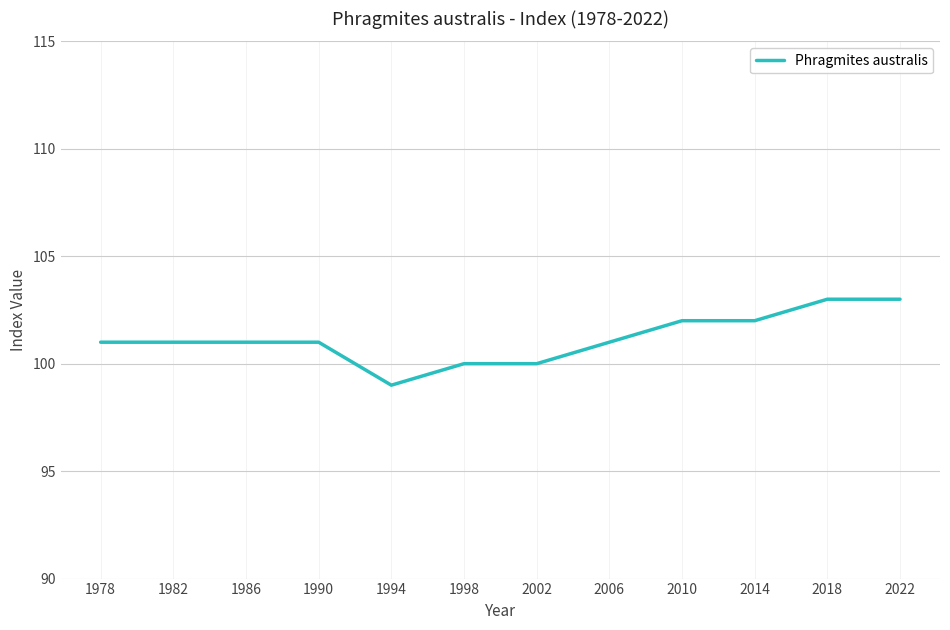

Reading right to left, list all the values displayed in this chart.

103	103	102	102	101	100	100	99	101	101	101	101